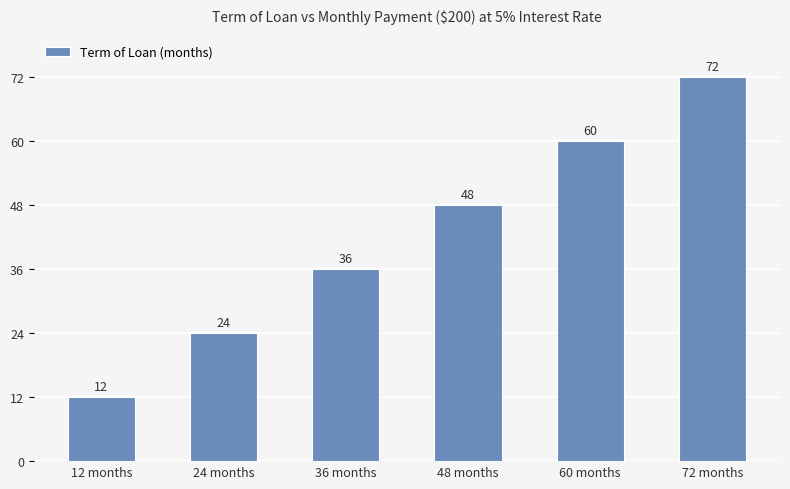

What is the maximum value shown in the chart?

72